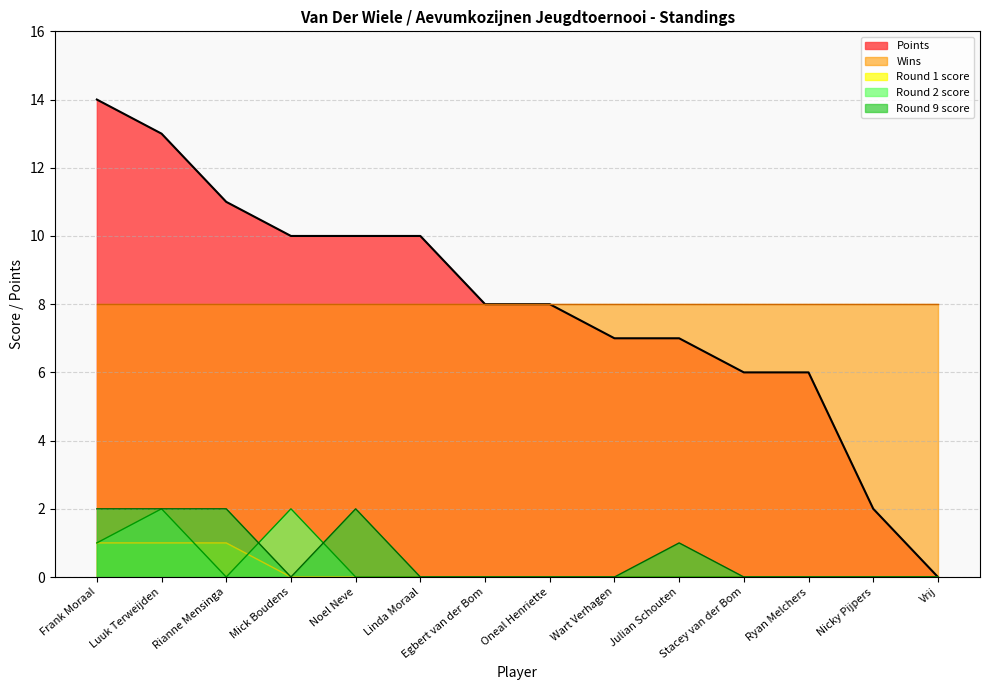

True or false: Round 9 score and Round 1 score intersect in this chart.

False